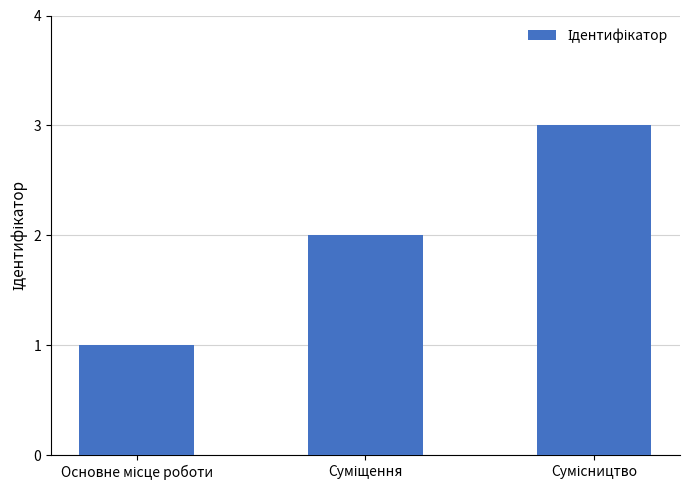

What is the sum of all values?

6